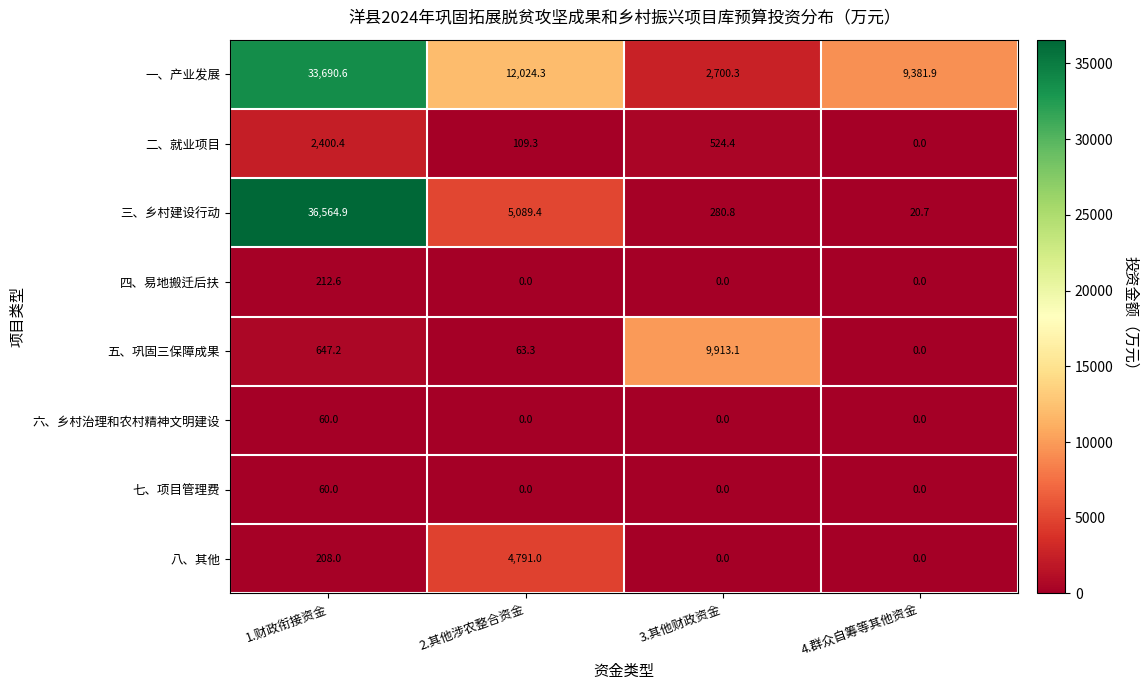

Which series has the largest total across all categories?

一、产业发展